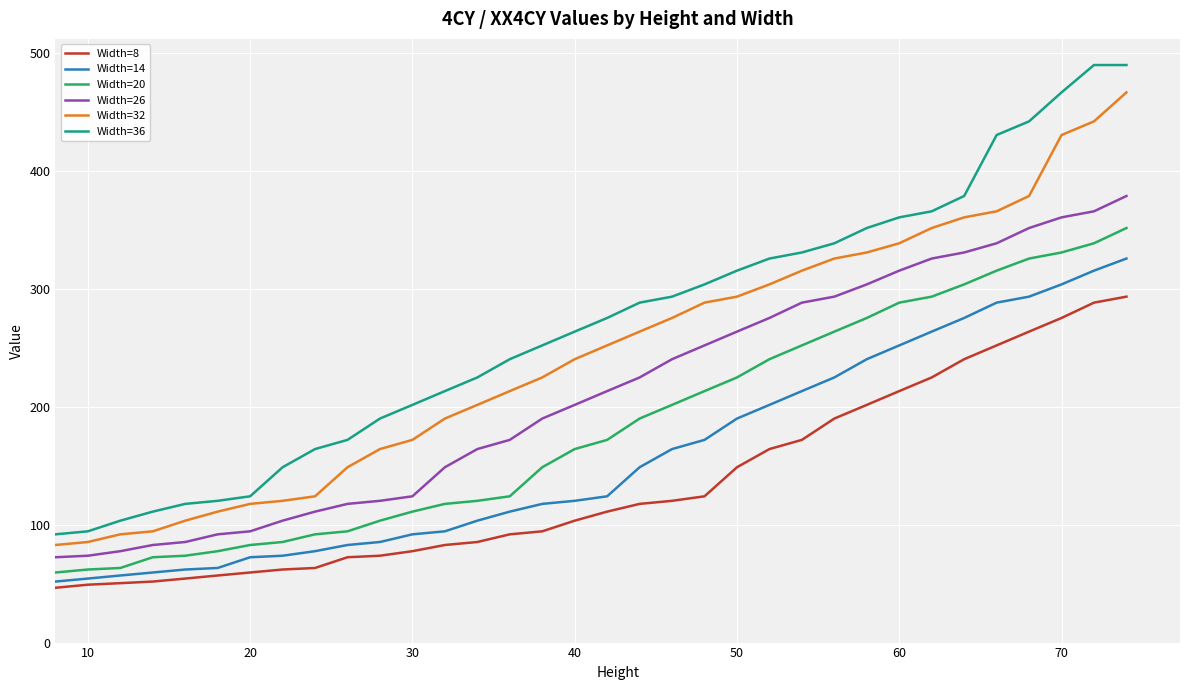

What is the minimum value for Width=20?

59.4